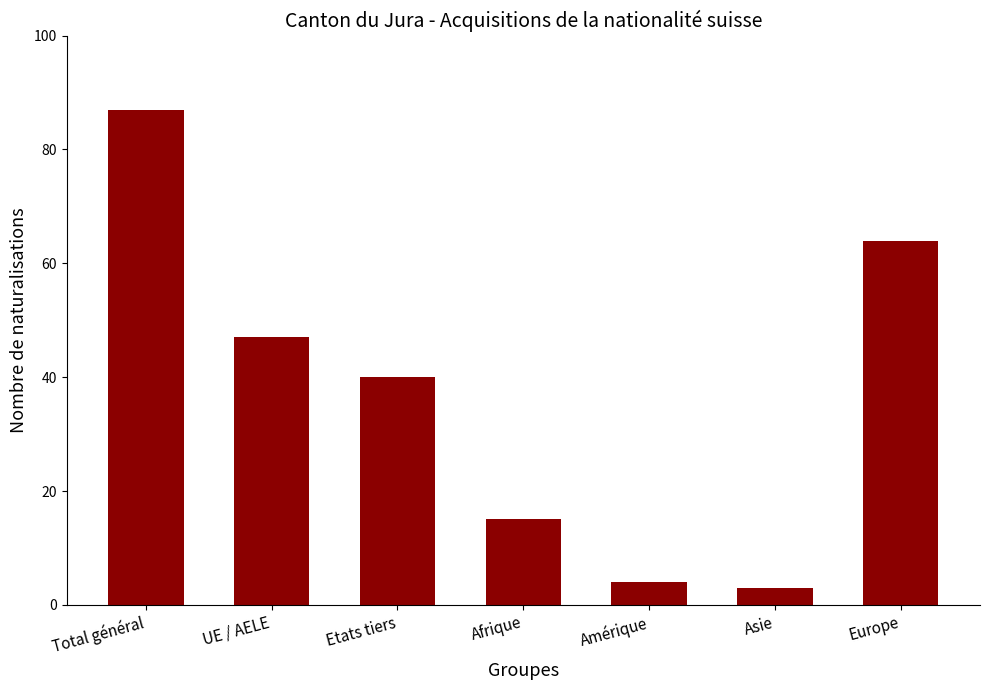

What is the difference between the maximum and minimum values?

84